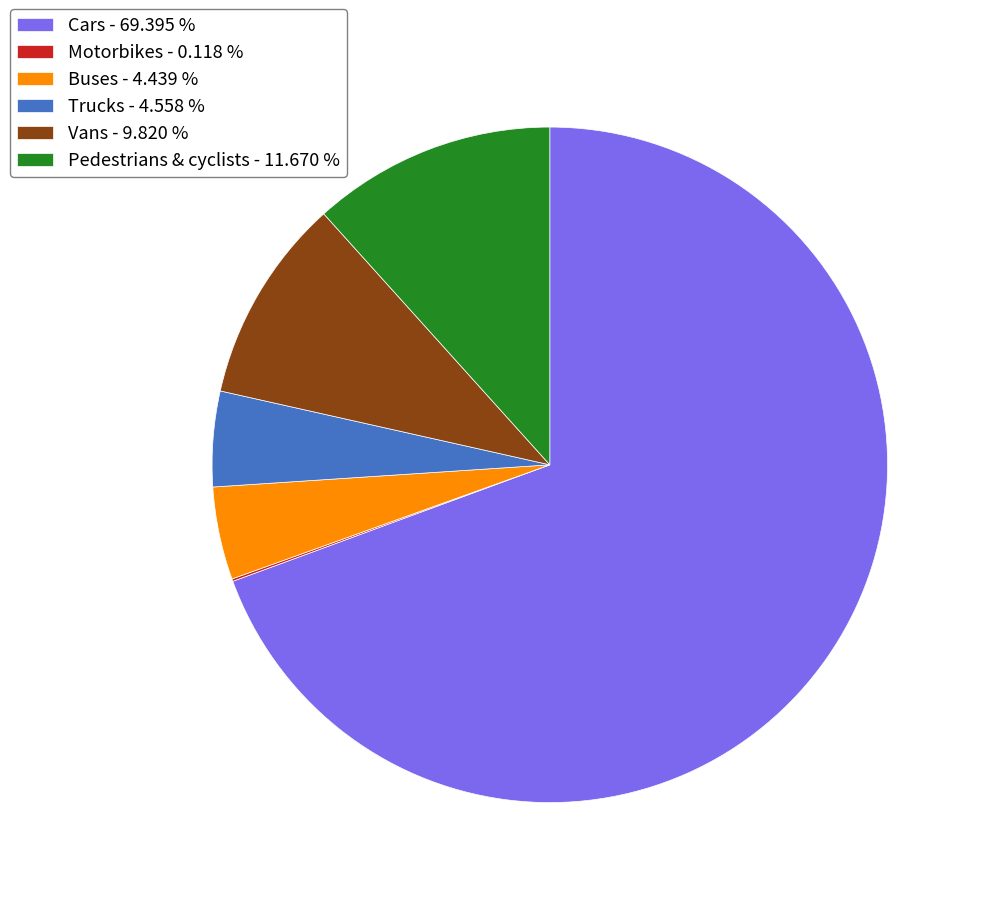

Is there a majority slice in this chart?

Yes